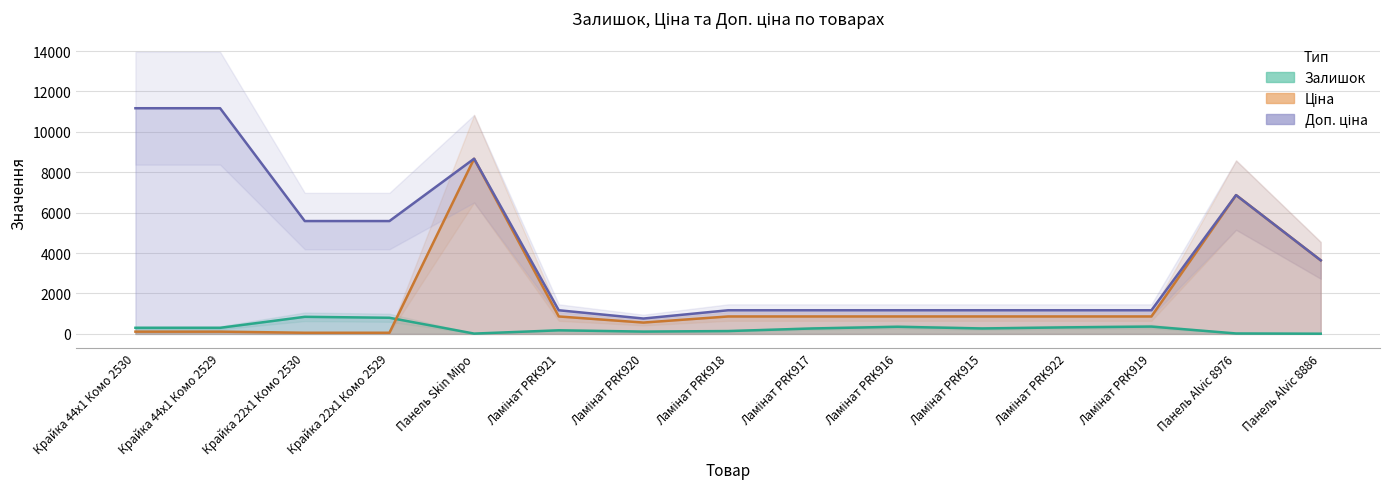

The value of Ціна at Ламінат PRK922 is 425.2. True or false?

False